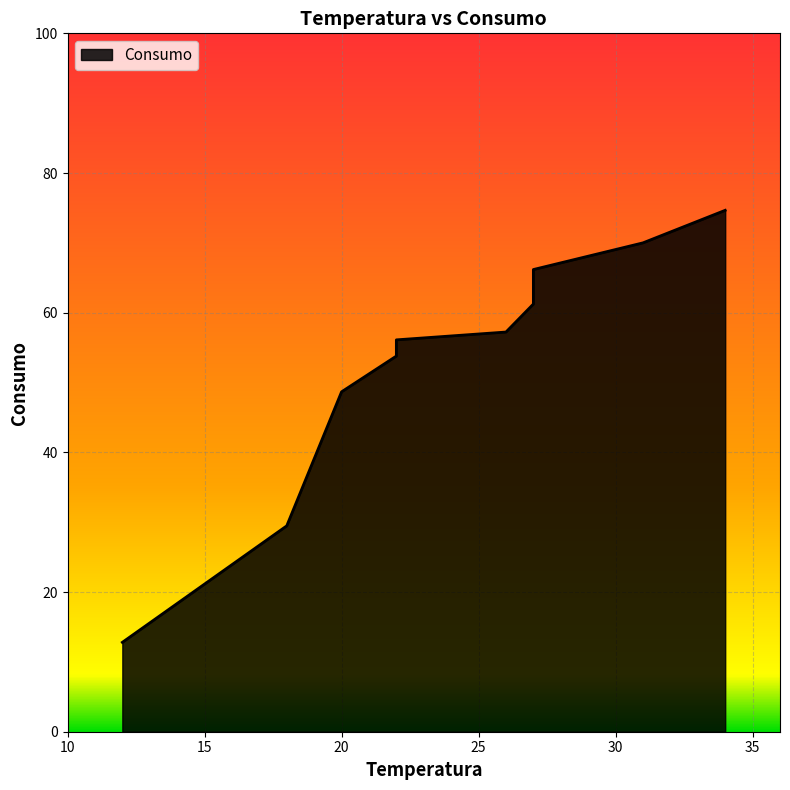

List the labels in order of value, smallest first.

12, 18, 20, 22, 22, 26, 27, 27, 31, 34